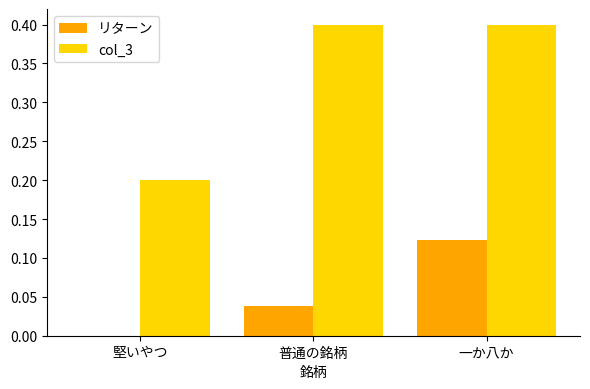

Between 堅いやつ and 一か八か, which series saw the biggest shift?

col_3